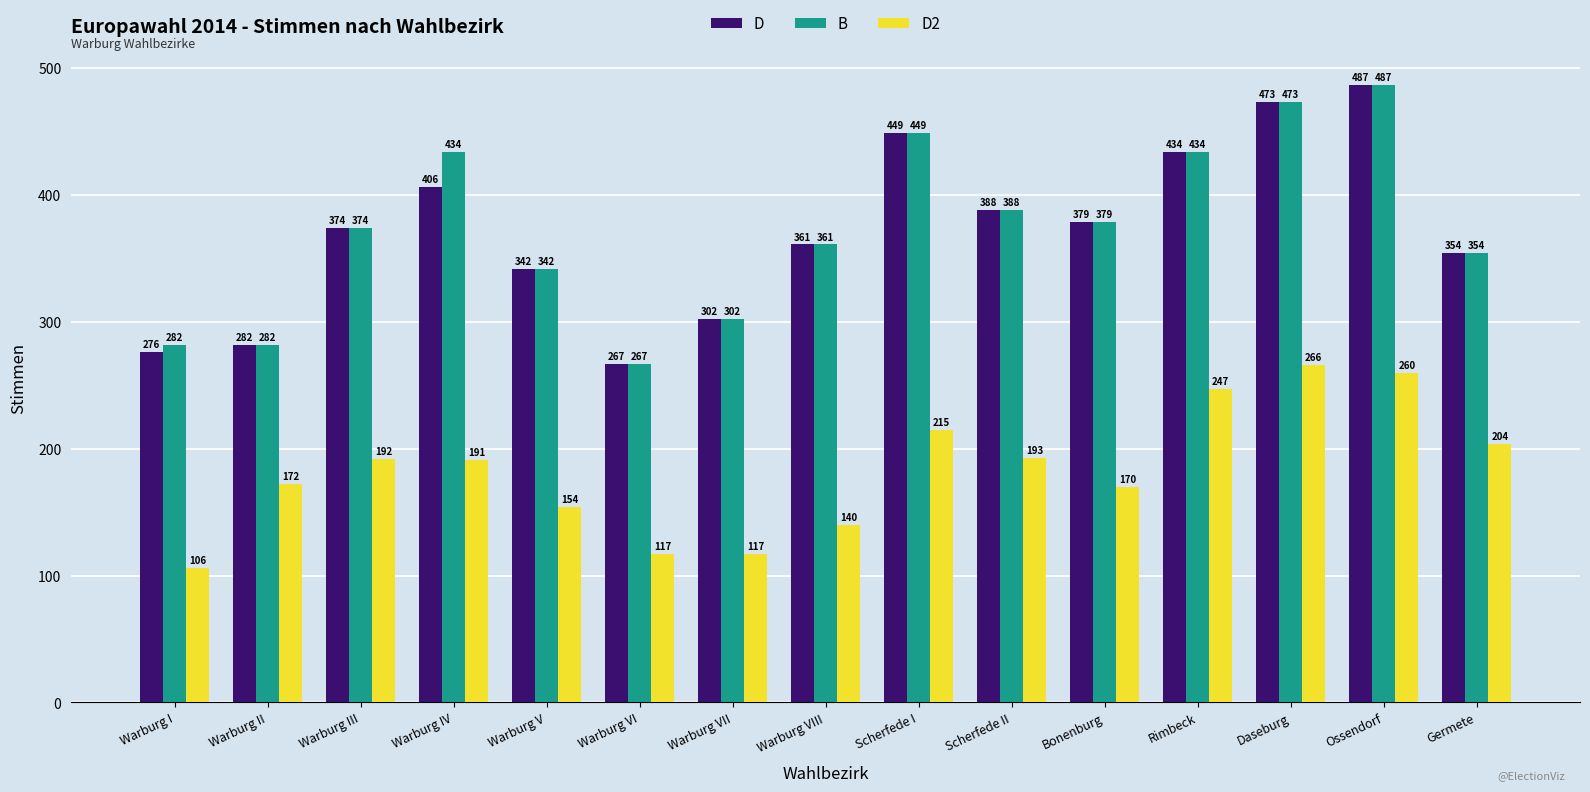

Where is D2 nearest to the value 186?

Warburg IV